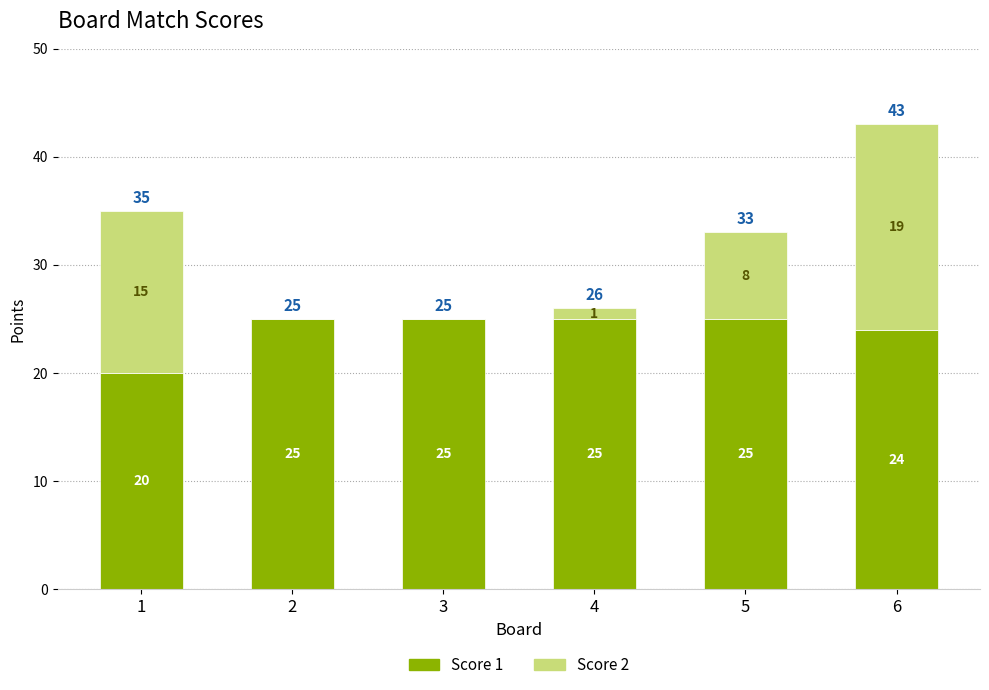

What value does the Score 1 series have at 4?

25